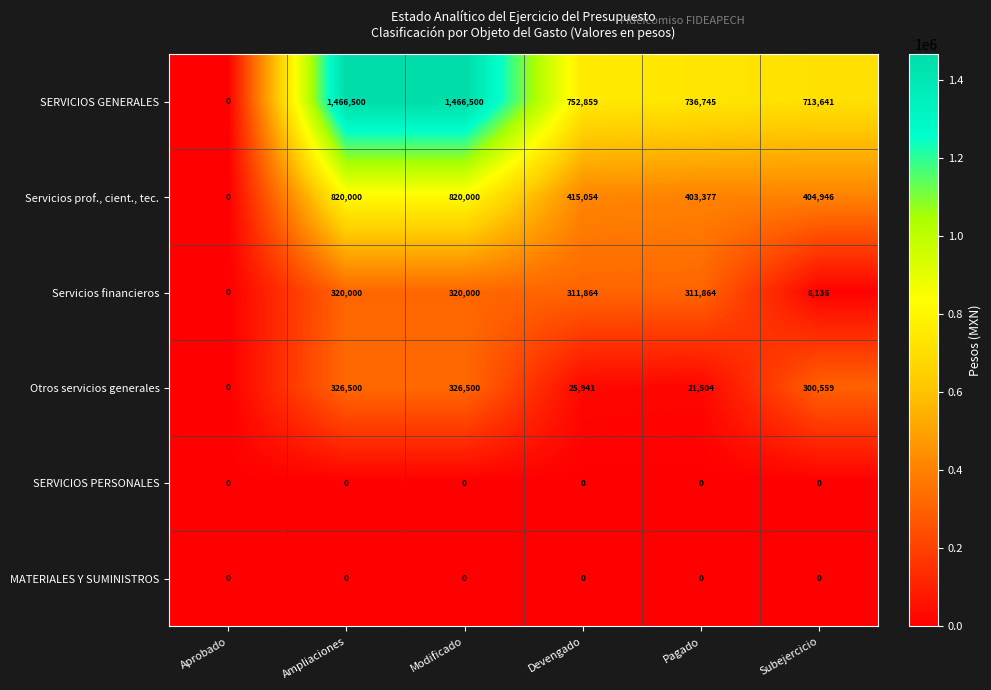

Read the Servicios financieros value at Devengado, to the nearest 50.

311850